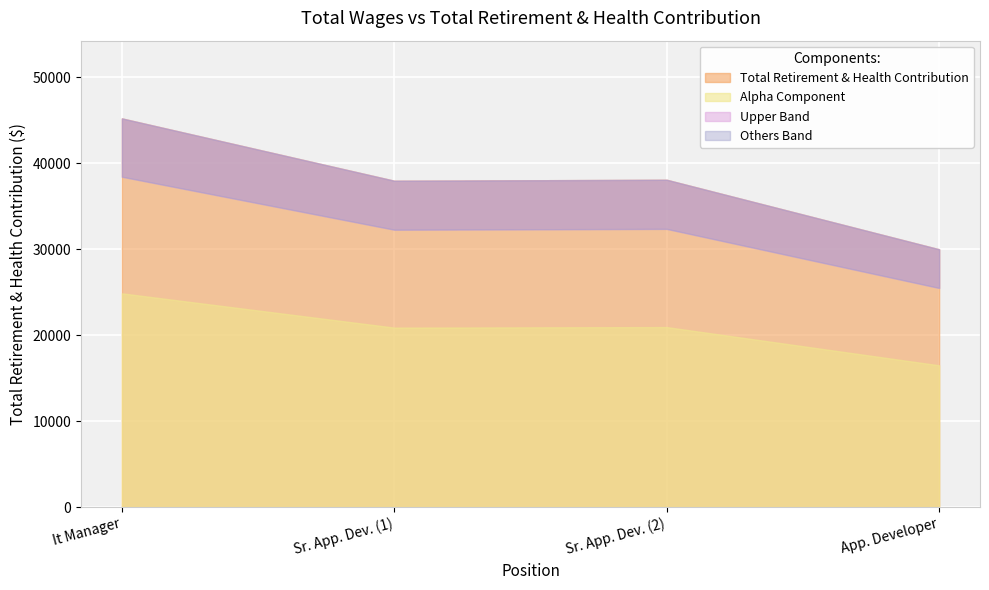

Is it true that the value at It Manager is 45197?

True